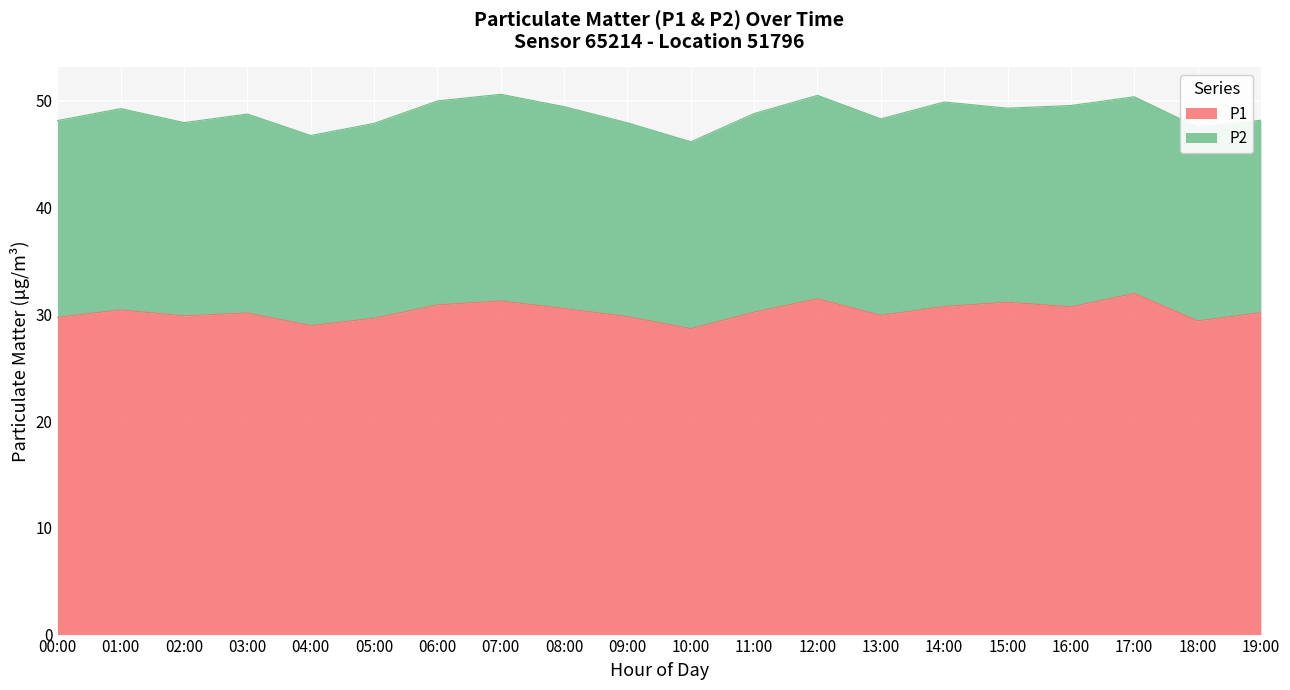

List the labels in order of value, smallest first.

10:00, 04:00, 18:00, 05:00, 00:00, 09:00, 02:00, 13:00, 03:00, 19:00, 11:00, 01:00, 08:00, 16:00, 14:00, 06:00, 15:00, 07:00, 12:00, 17:00